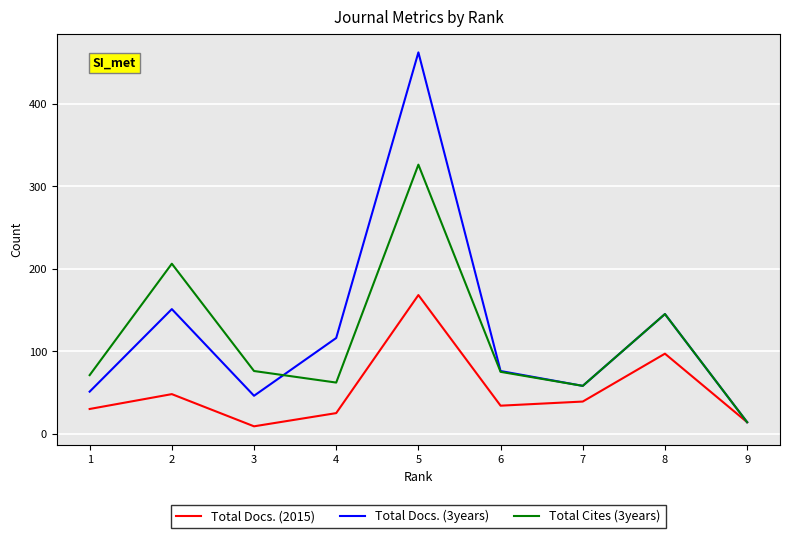

The value of Total Cites (3years) at 6 is 111. True or false?

False